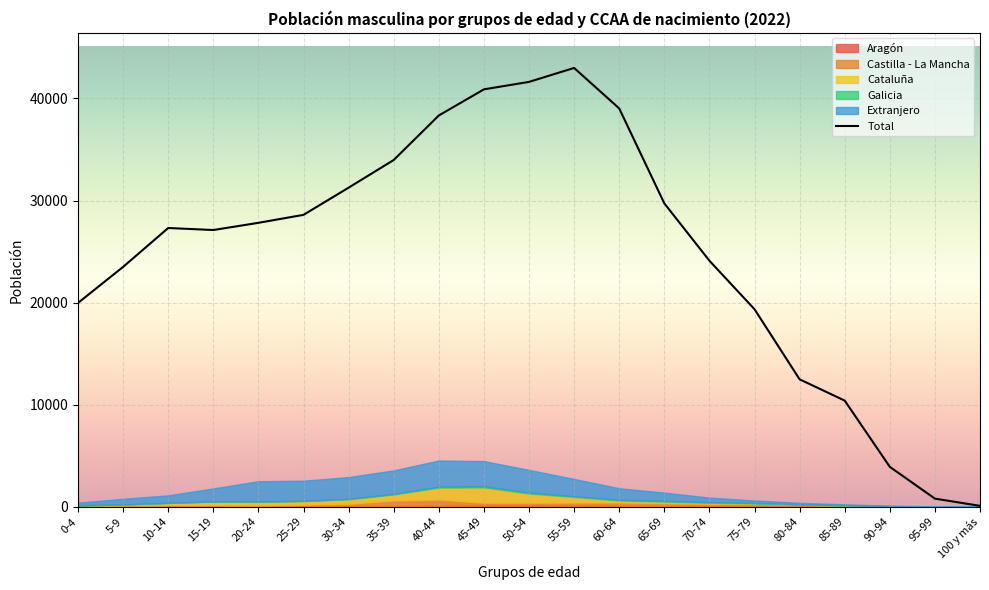

At which category does the chart reach its peak across all series?

55-59